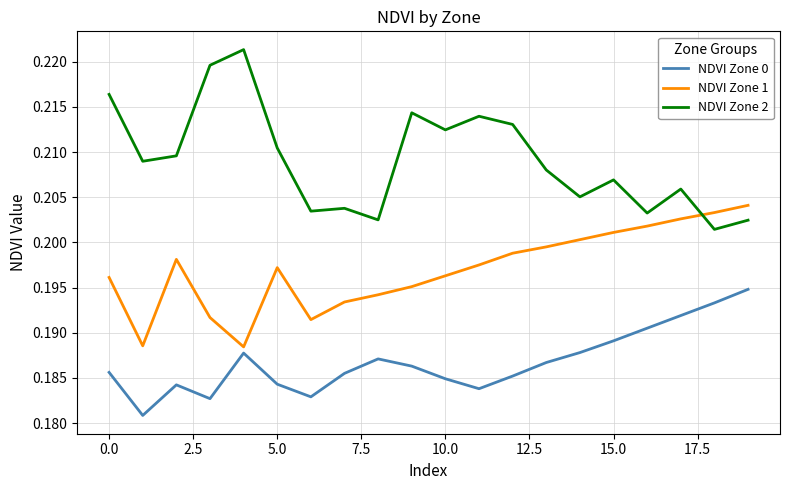

Which series has the largest total across all categories?

NDVI Zone 2